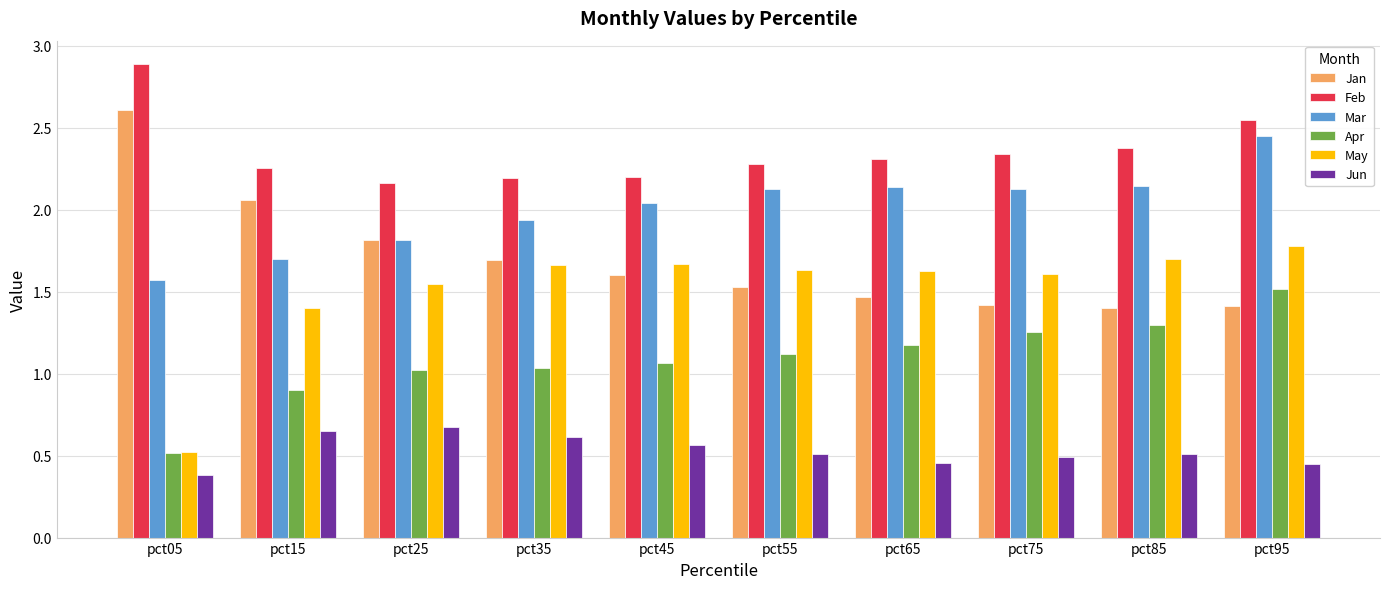

What is the total value across all series at pct35?

9.1